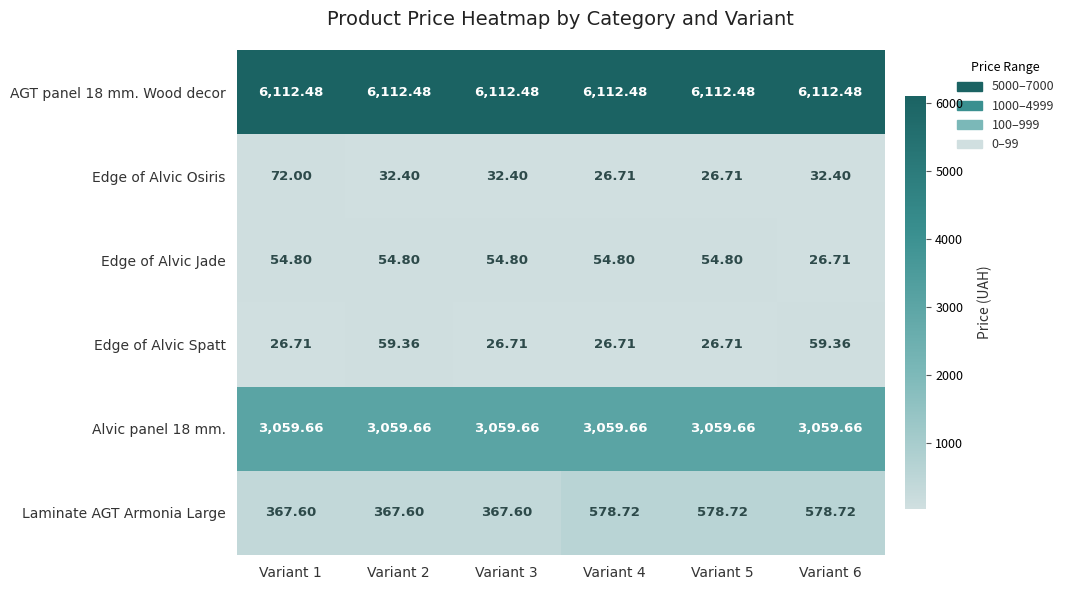

At how many categories does at least one series exceed 1240?

6